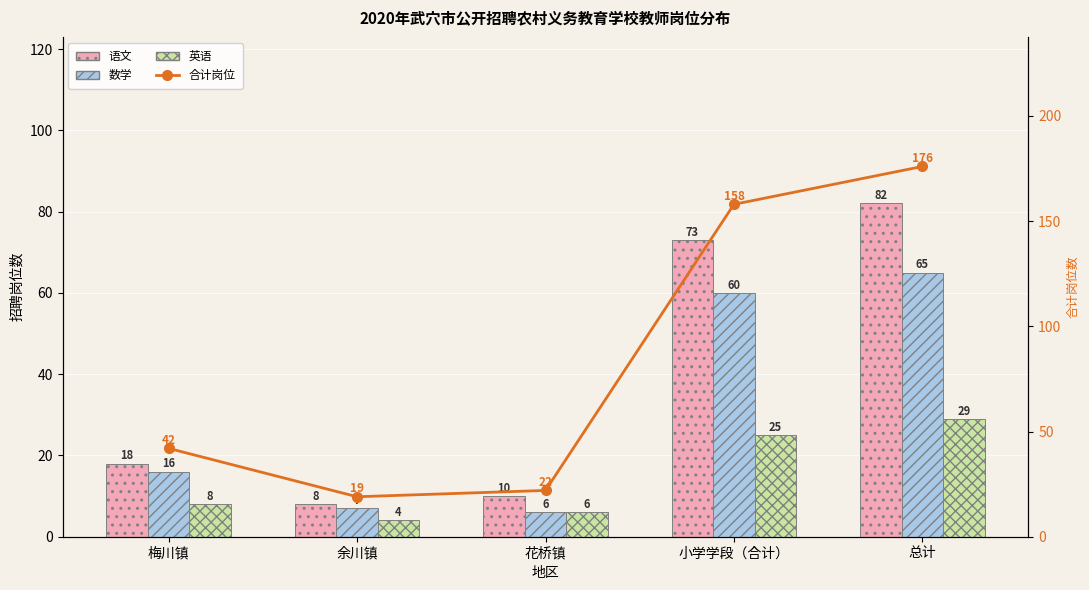

What is the label of the 1st bar from the right?

总计